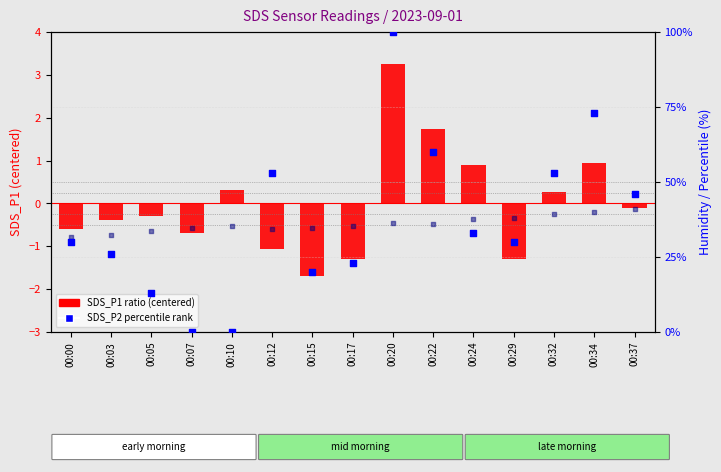

Which series contains the lowest Y value?

SDS_P1 ratio